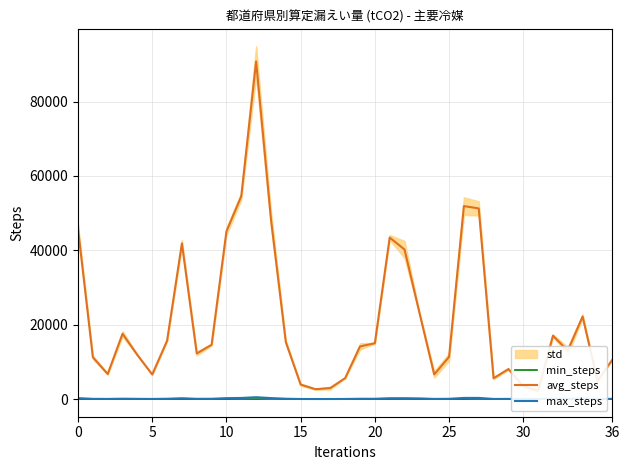

What is the sum of the avg_steps values at 29 and 0?

53822.0